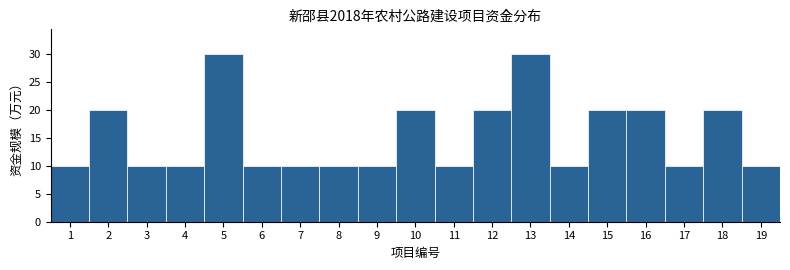

Reading left to right, list all the values displayed in this chart.

10	20	10	10	30	10	10	10	10	20	10	20	30	10	20	20	10	20	10